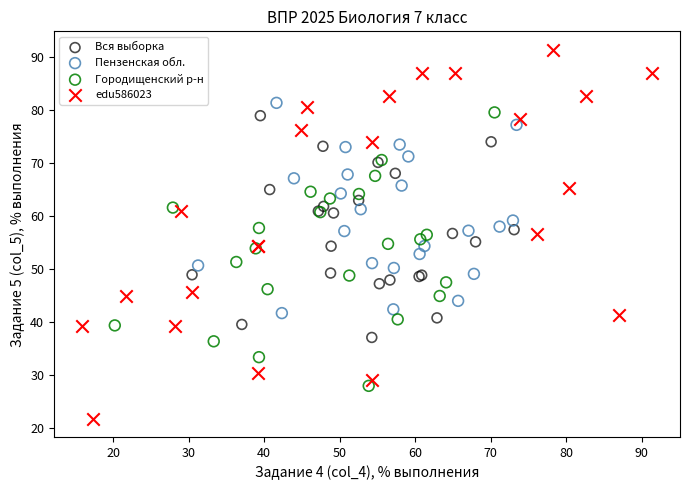

Which series contains the lowest Y value?

edu586023